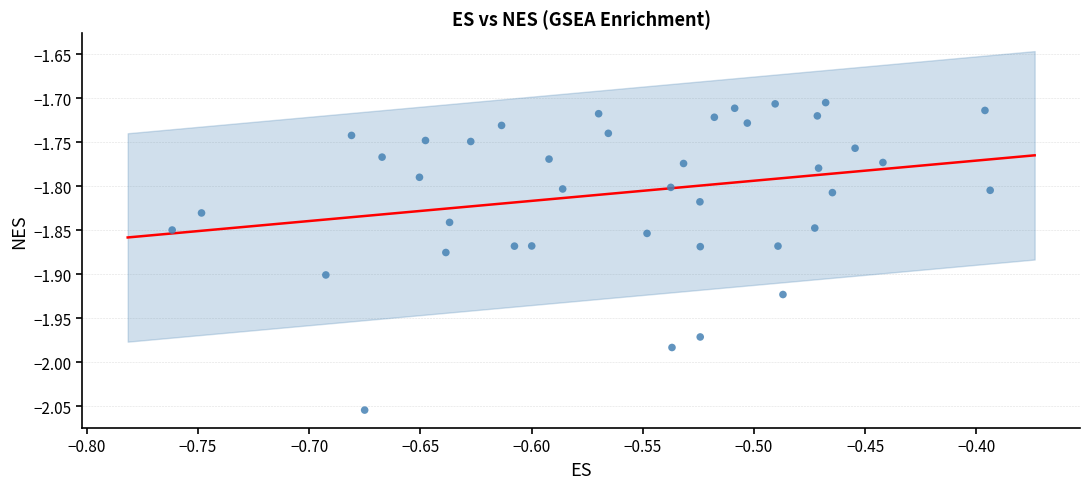

What is the range of Y values (max minus min)?

0.3